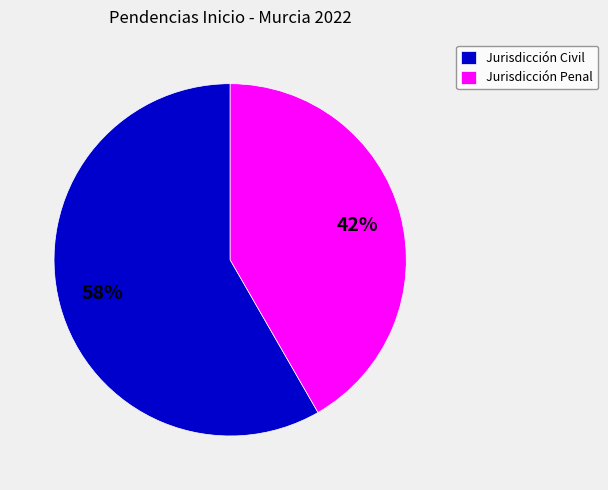

Approximately how many times larger is the value at Jurisdicción Penal compared to Jurisdicción Civil?

0.7